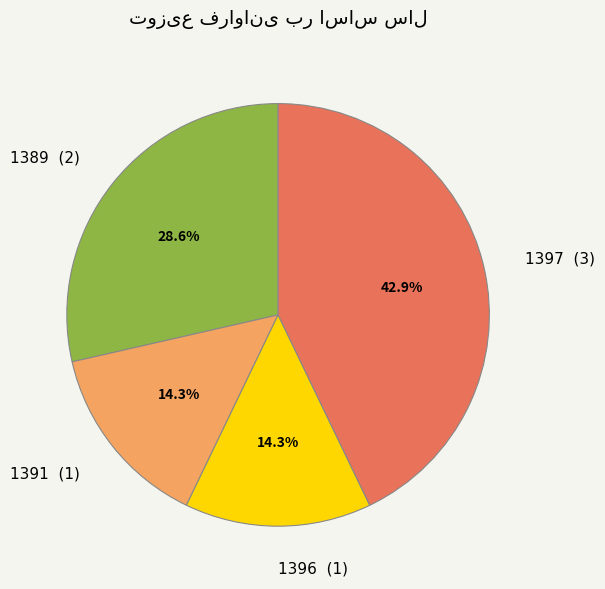

Do 1389 and 1397 together represent more than half of the pie?

Yes